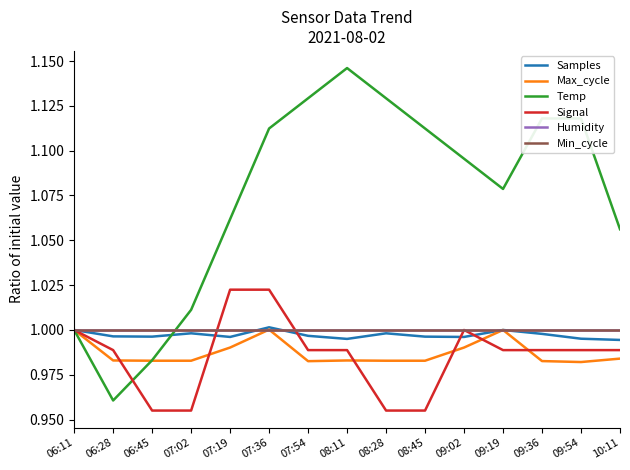

At 10:11, list the series in order from largest to smallest.

Temp, Humidity, Min_cycle, Samples, Signal, Max_cycle